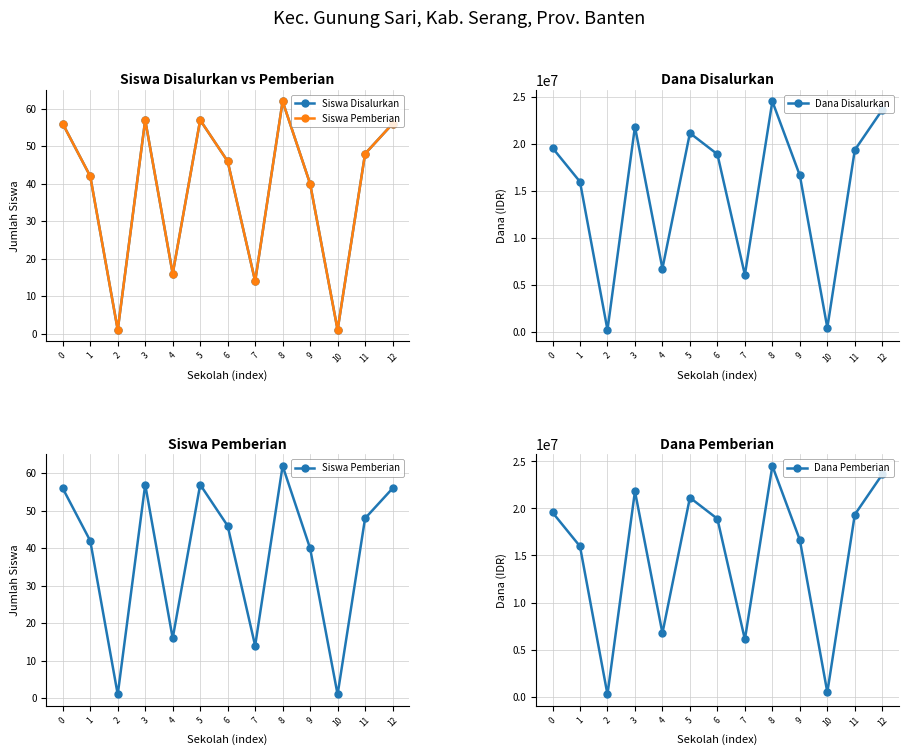

The value of Dana Disalurkan at 1 is 26650657. True or false?

False